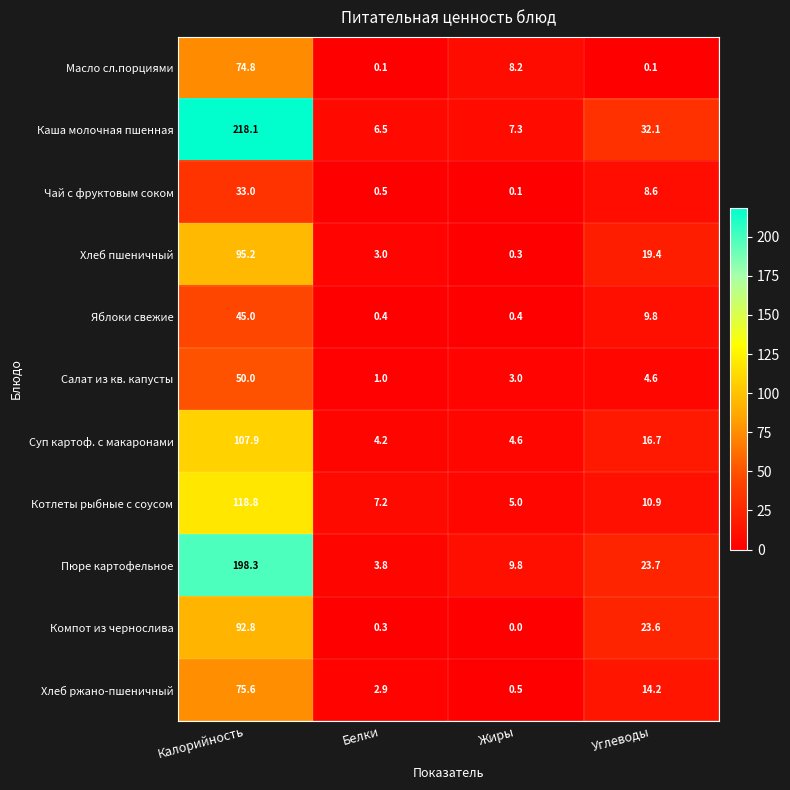

At Калорийность, list the series in order from largest to smallest.

Каша молочная пшенная, Пюре картофельное, Котлеты рыбные с соусом, Суп картоф. с макаронами, Хлеб пшеничный, Компот из чернослива, Хлеб ржано-пшеничный, Масло сл.порциями, Салат из кв. капусты, Яблоки свежие, Чай с фруктовым соком